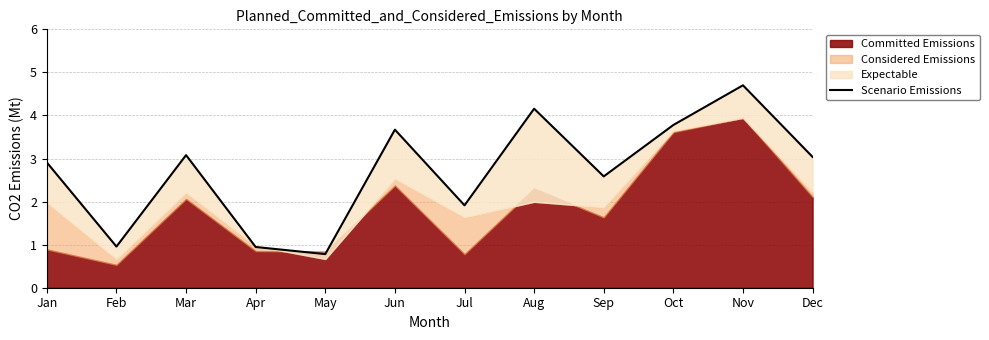

How many data points are above 3?

6